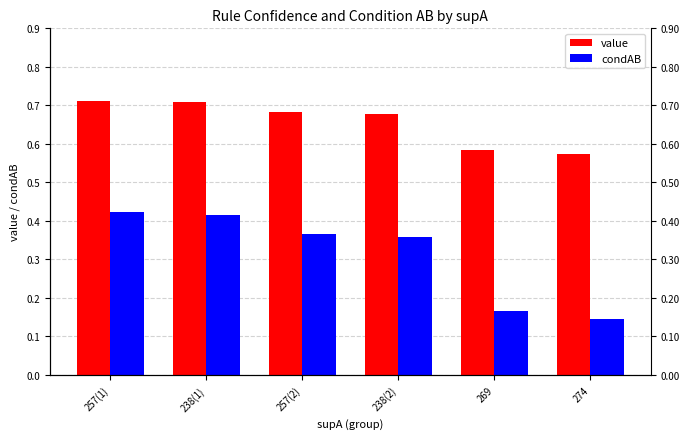

Count the number of categories in the chart.

6